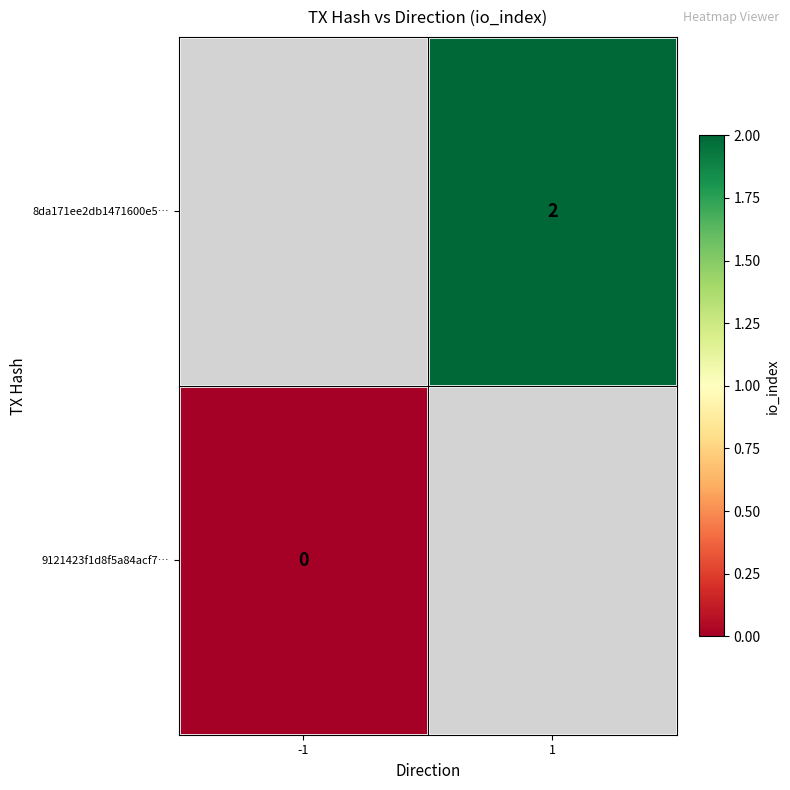

The value of 8da171ee2db1471600e5… at 1 is 2. True or false?

True